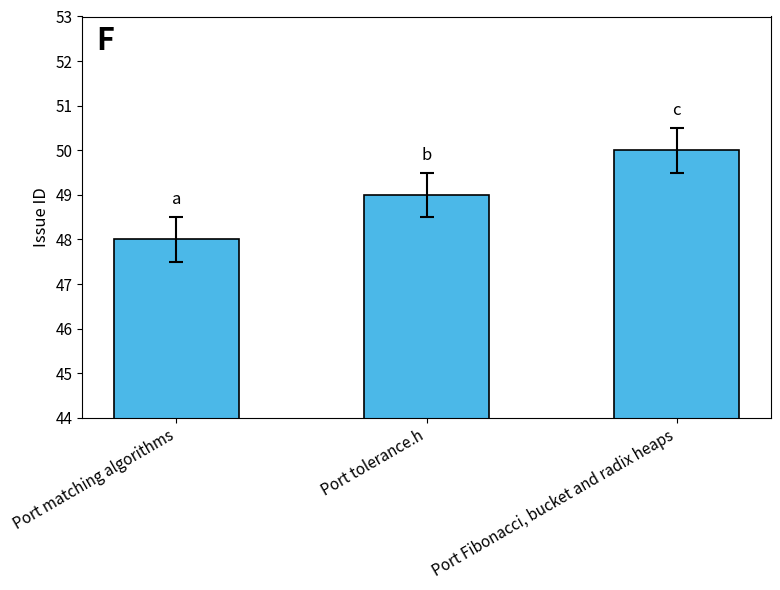

At which category does the chart reach its peak across all series?

Port Fibonacci, bucket and radix heaps